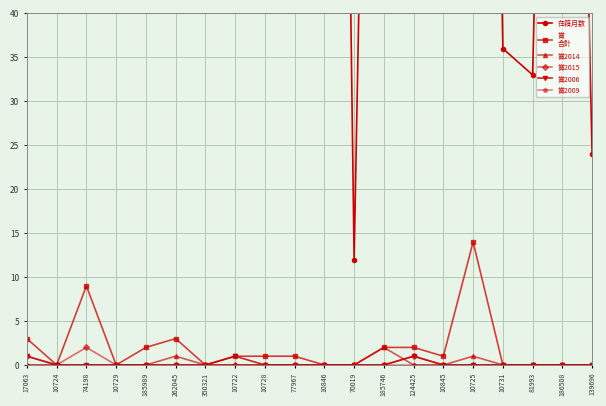

Reading right to left, transcribe all the data shown in this chart.

在籍月数: 139696=24	186508=173	81993=33	10731=36	10725=216	10845=84	124425=188	185746=192	70019=12	10846=264	77967=180	10728=264	10722=104	350321=84	262045=156	185989=84	10729=264	74198=216	10724=48	17063=264
賞
合計: 139696=0	186508=0	81993=0	10731=0	10725=14	10845=1	124425=2	185746=2	70019=0	10846=0	77967=1	10728=1	10722=1	350321=0	262045=3	185989=2	10729=0	74198=9	10724=0	17063=3
賞2014: 139696=0	186508=0	81993=0	10731=0	10725=1	10845=0	124425=0	185746=2	70019=0	10846=0	77967=0	10728=0	10722=0	350321=0	262045=1	185989=0	10729=0	74198=0	10724=0	17063=0
賞2015: 139696=0	186508=0	81993=0	10731=0	10725=0	10845=0	124425=1	185746=0	70019=0	10846=0	77967=0	10728=0	10722=0	350321=0	262045=0	185989=0	10729=0	74198=2	10724=0	17063=1
賞2006: 139696=0	186508=0	81993=0	10731=0	10725=0	10845=0	124425=1	185746=0	70019=0	10846=0	77967=0	10728=0	10722=1	350321=0	262045=0	185989=0	10729=0	74198=0	10724=0	17063=1
賞2009: 139696=0	186508=0	81993=0	10731=0	10725=0	10845=0	124425=0	185746=0	70019=0	10846=0	77967=0	10728=0	10722=0	350321=0	262045=0	185989=0	10729=0	74198=0	10724=0	17063=0